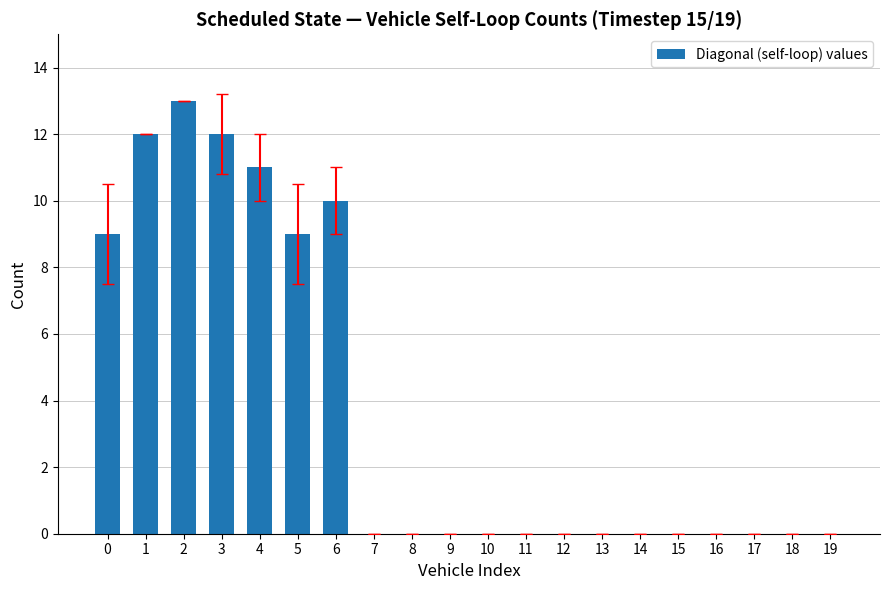

What value does the data have at 1, to the nearest 5?

10